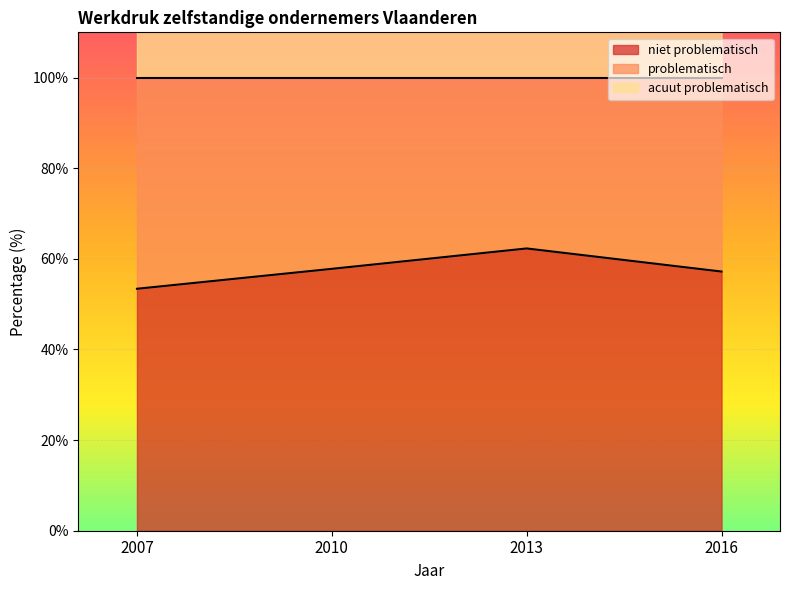

What is the highest value of the acuut problematisch series?

117.6